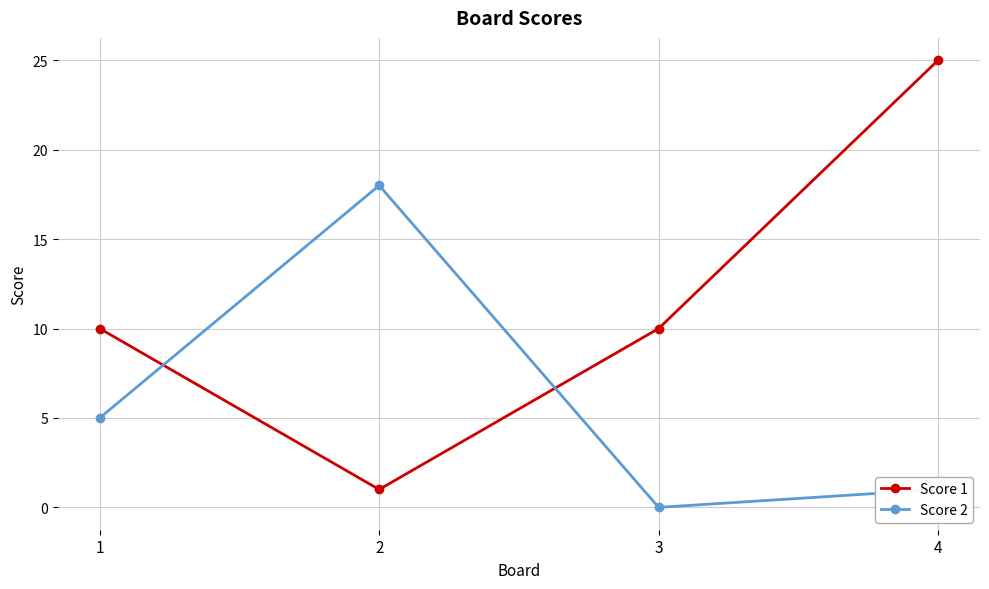

What is the average value of the Score 2 series?

6